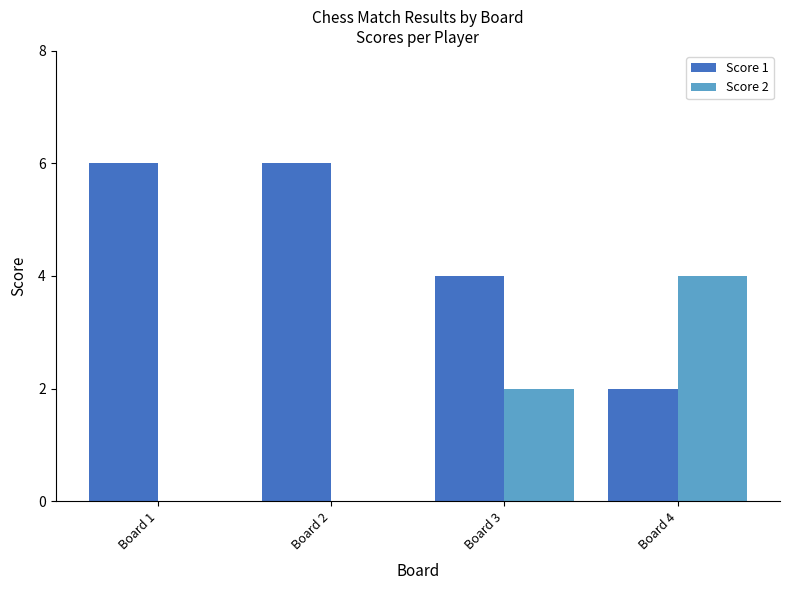

What is the total value across all series at Board 3?

6